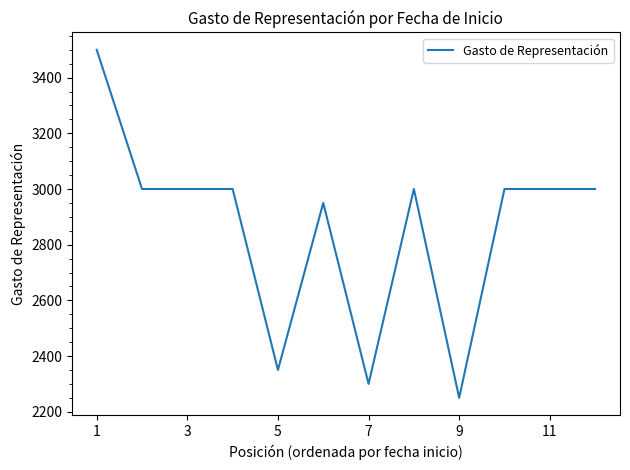

What is the difference between the maximum and minimum values?

1250